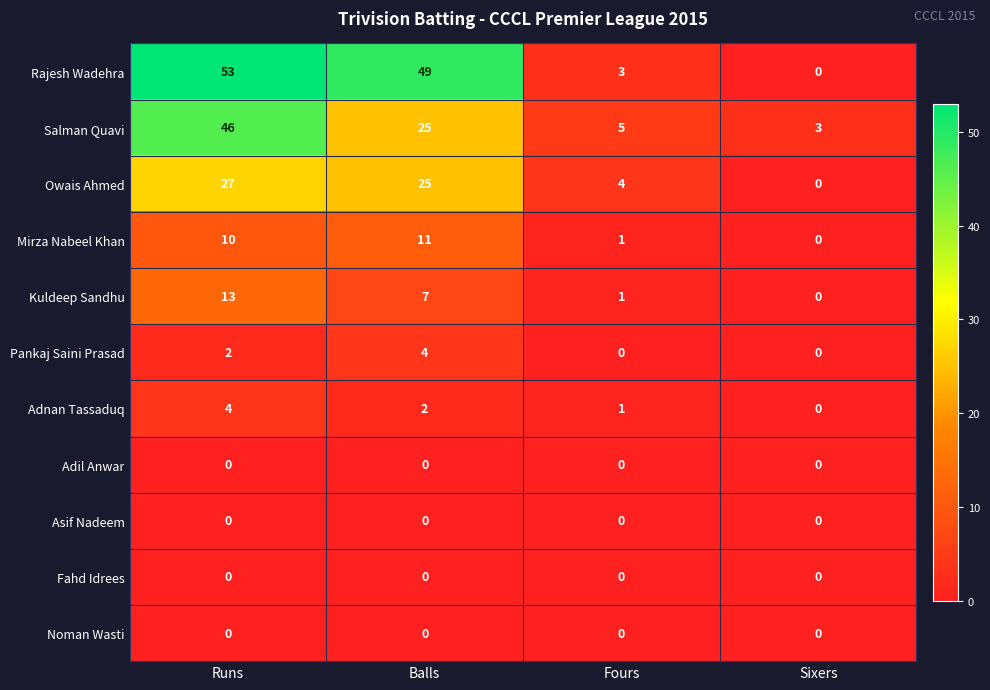

What is the average value of the Kuldeep Sandhu series?

5